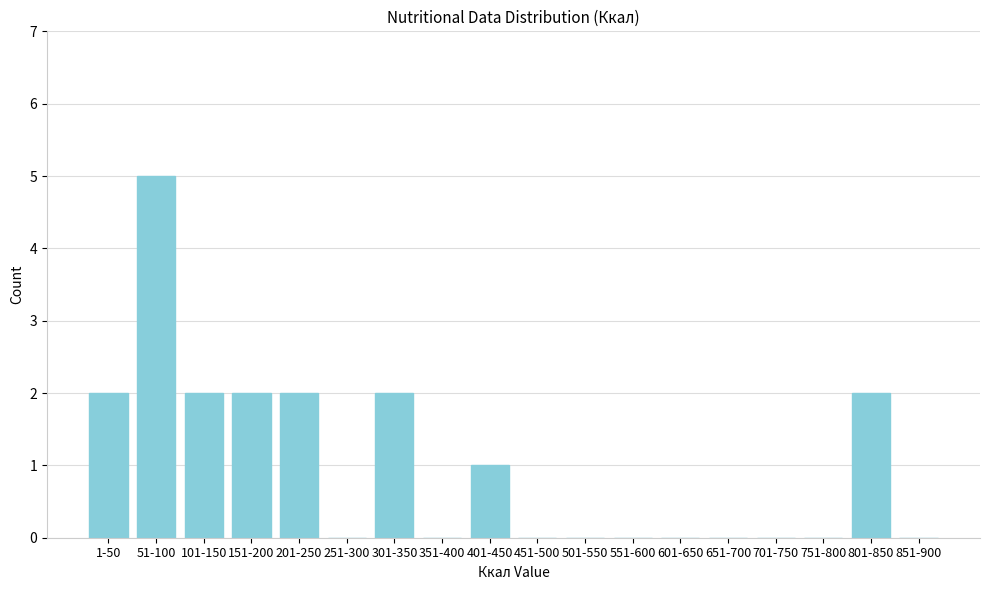

Reading left to right, extract all data points from this chart.

1-50=2	51-100=5	101-150=2	151-200=2	201-250=2	251-300=0	301-350=2	351-400=0	401-450=1	451-500=0	501-550=0	551-600=0	601-650=0	651-700=0	701-750=0	751-800=0	801-850=2	851-900=0